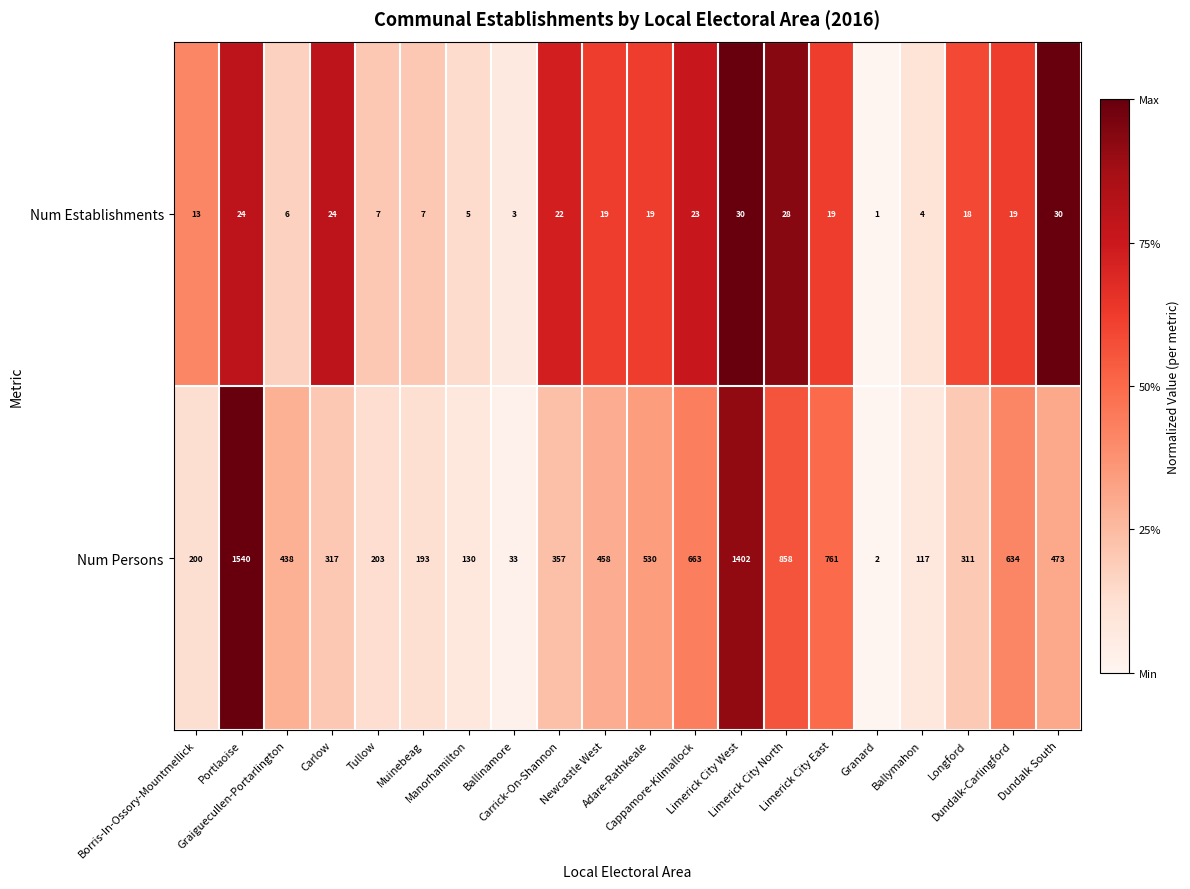

What is the total value across all series at Manorhamilton?

135